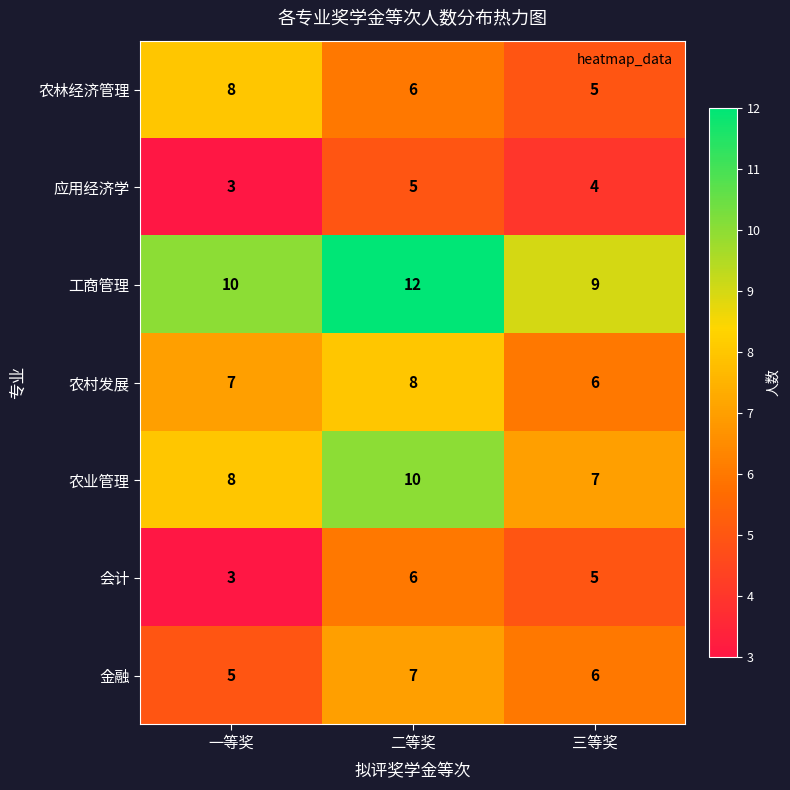

At which category does the chart reach its peak across all series?

二等奖